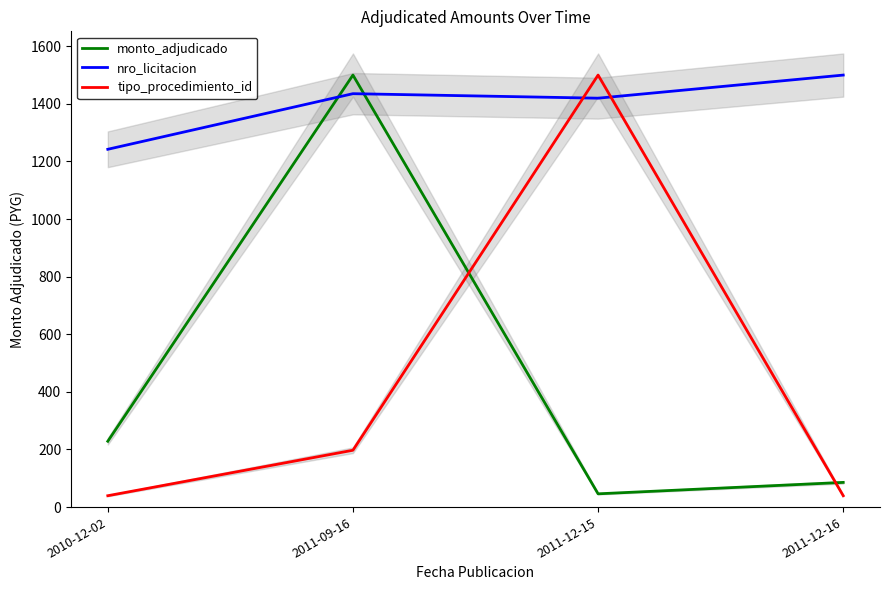

The nro_licitacion series shows 1435.4 at 2011-09-16. True or false?

True